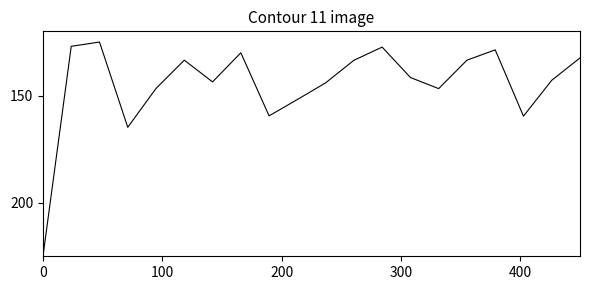

Is this an area chart (filled region under the line)?

No